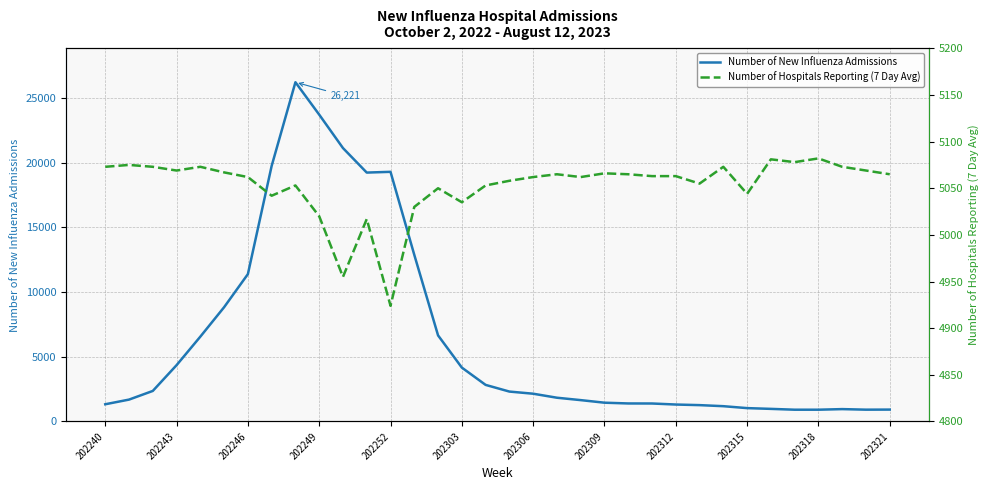

True or false: Number of New Influenza Admissions has a value of 1453 at 202309.

True